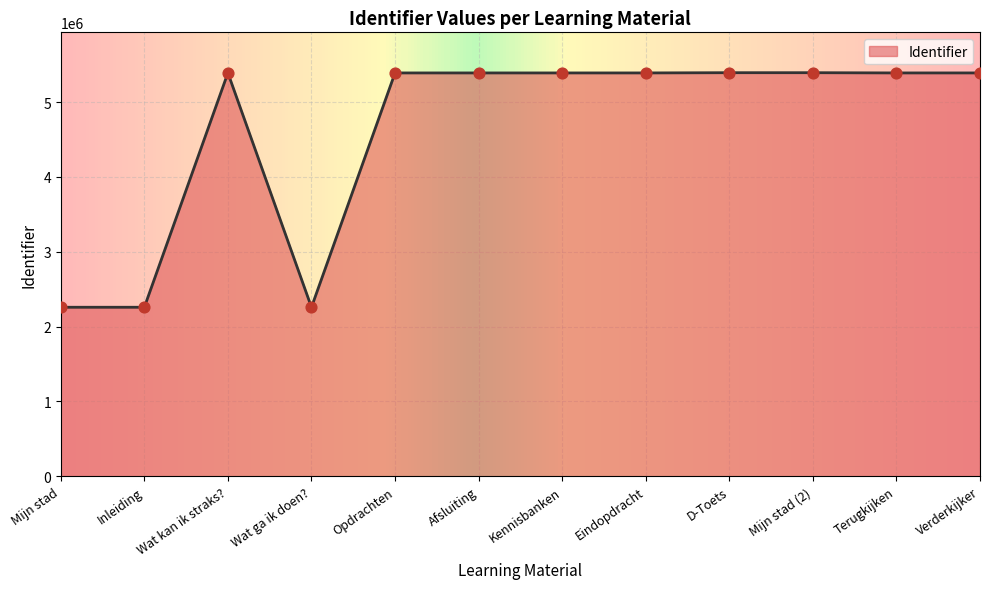

What is the change in value from Wat ga ik doen? to Verderkijker?

+3130534